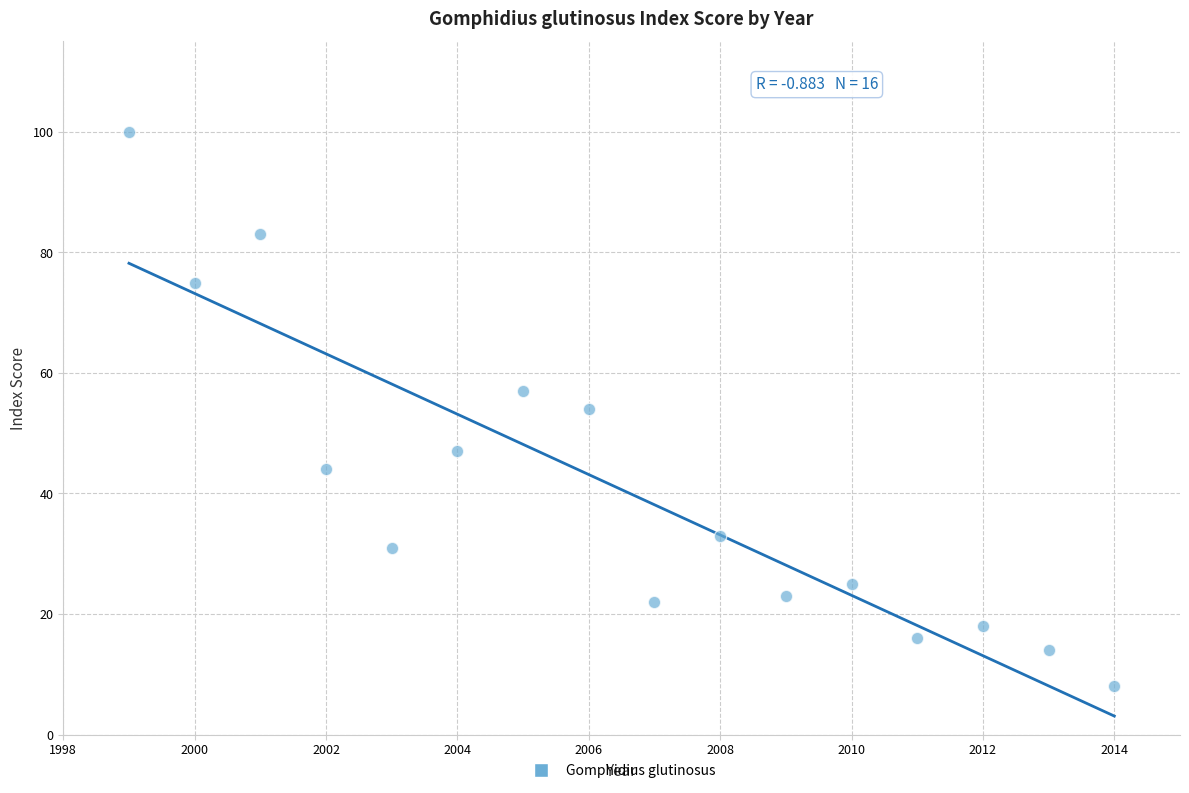

What is the range of Y values (max minus min)?

92